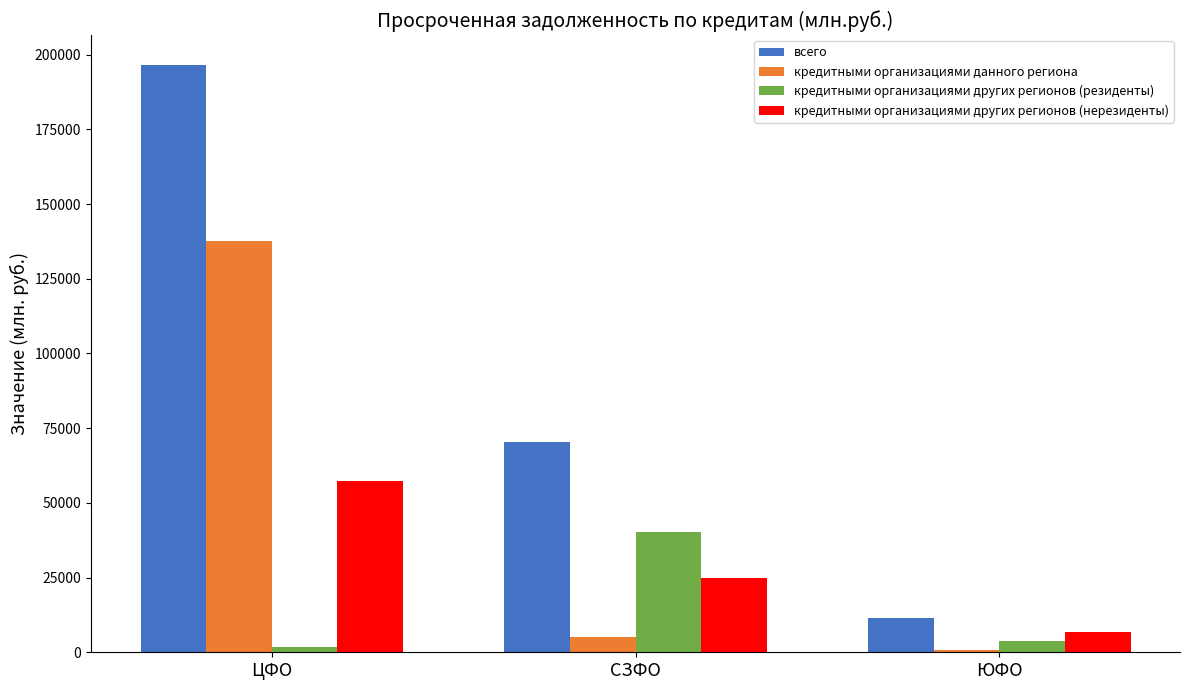

Is the value of всего at СЗФО greater than the value of кредитными организациями других регионов (резиденты) at ЦФО?

Yes